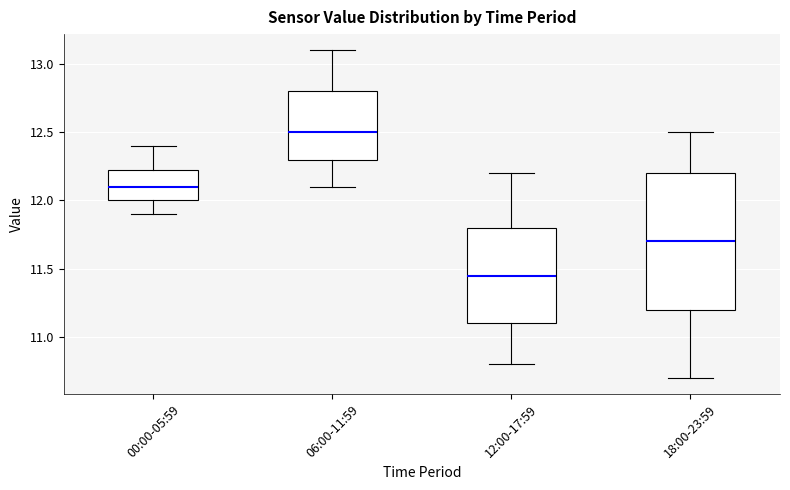

Reading left to right, read every box against the y-axis: the position of its median line, the range the box covers, and the ends of its whiskers. The values are not printed on the chart, so give them approximately, as read against the axis.

00:00-05:59: median 12.10, box 12.00 to 12.25, whiskers 11.90 to 12.40
06:00-11:59: median 12.50, box 12.30 to 12.80, whiskers 12.10 to 13.10
12:00-17:59: median 11.45, box 11.10 to 11.80, whiskers 10.80 to 12.20
18:00-23:59: median 11.70, box 11.20 to 12.20, whiskers 10.70 to 12.50